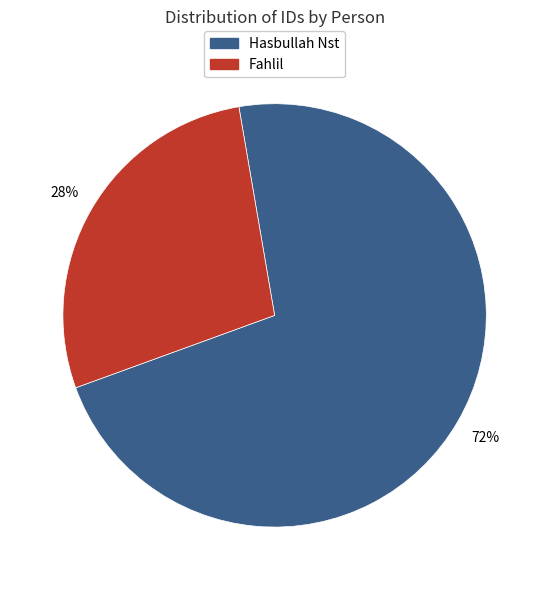

To the nearest percent, what is the average slice percentage?

50%